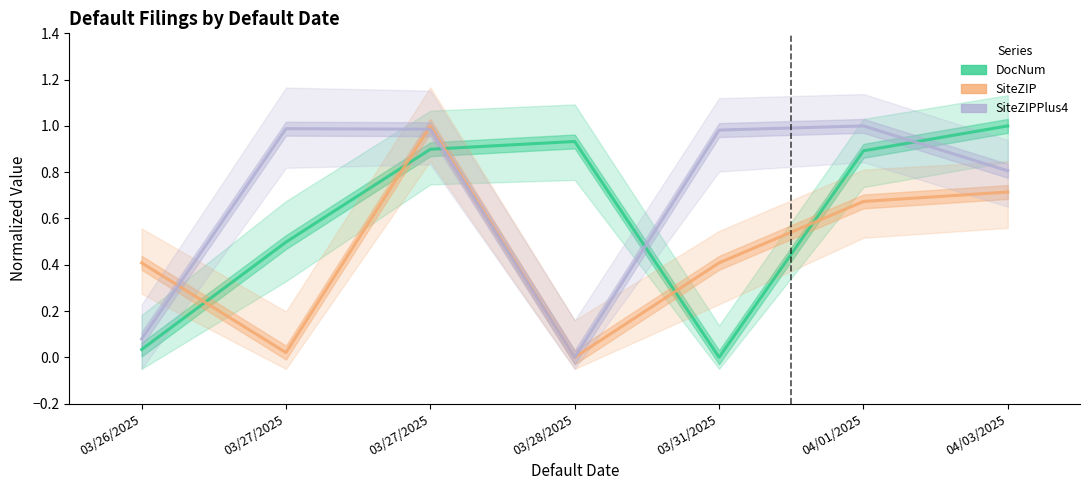

What is the greatest value displayed?

1.0